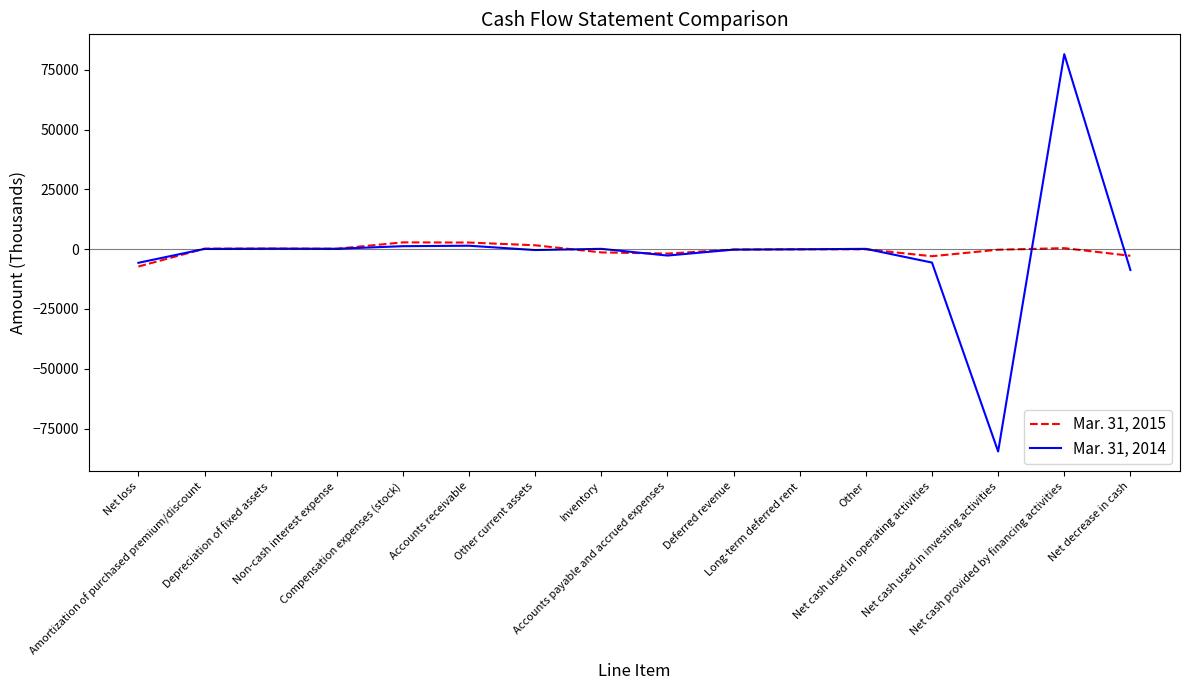

Which series has the widest spread of values?

Mar. 31, 2014